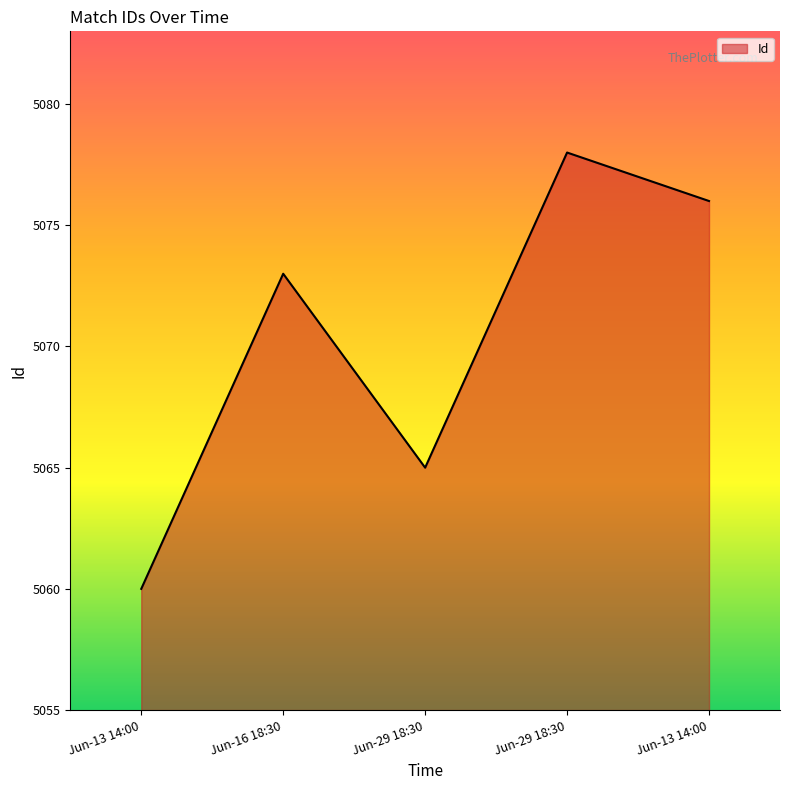

How many distinct data groups are displayed?

1